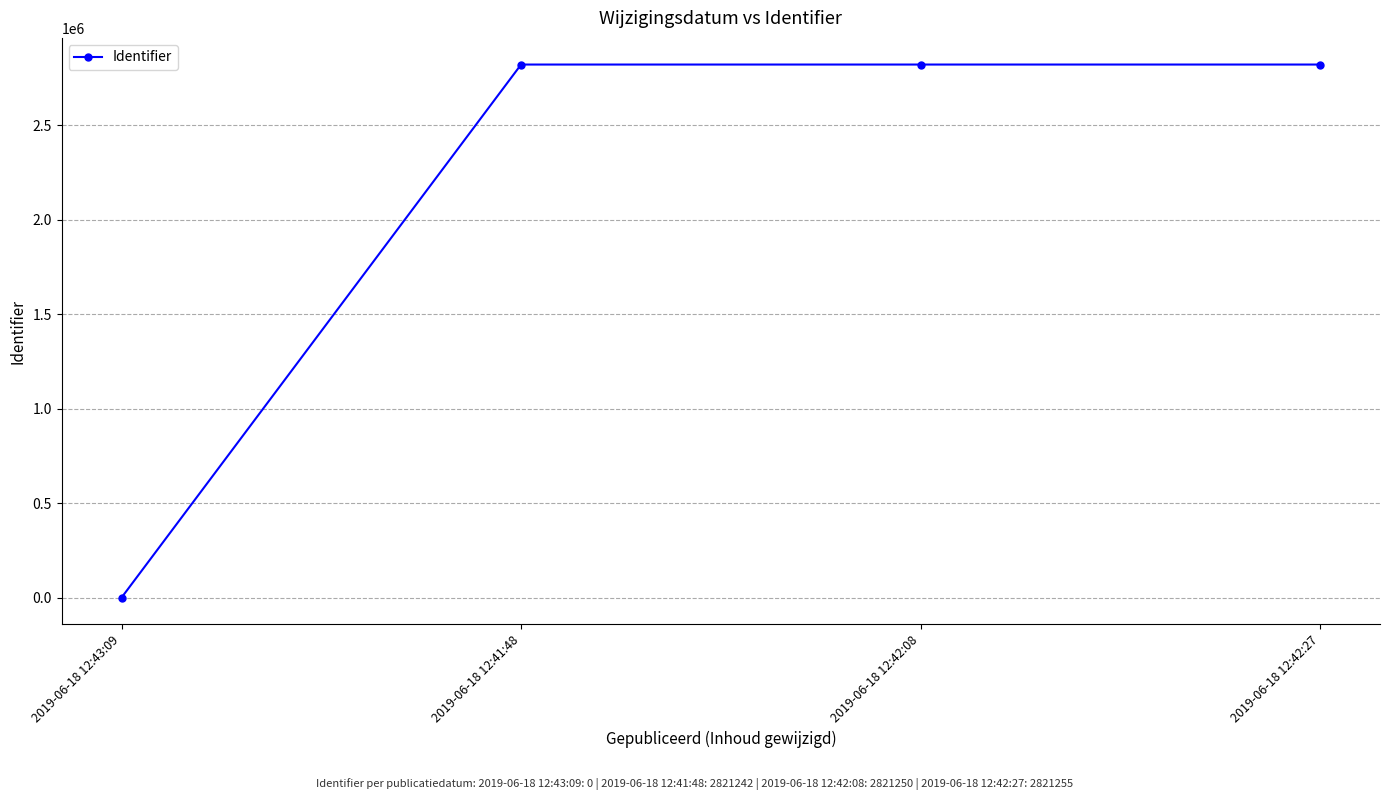

What is the difference between the second highest and second lowest values?

8